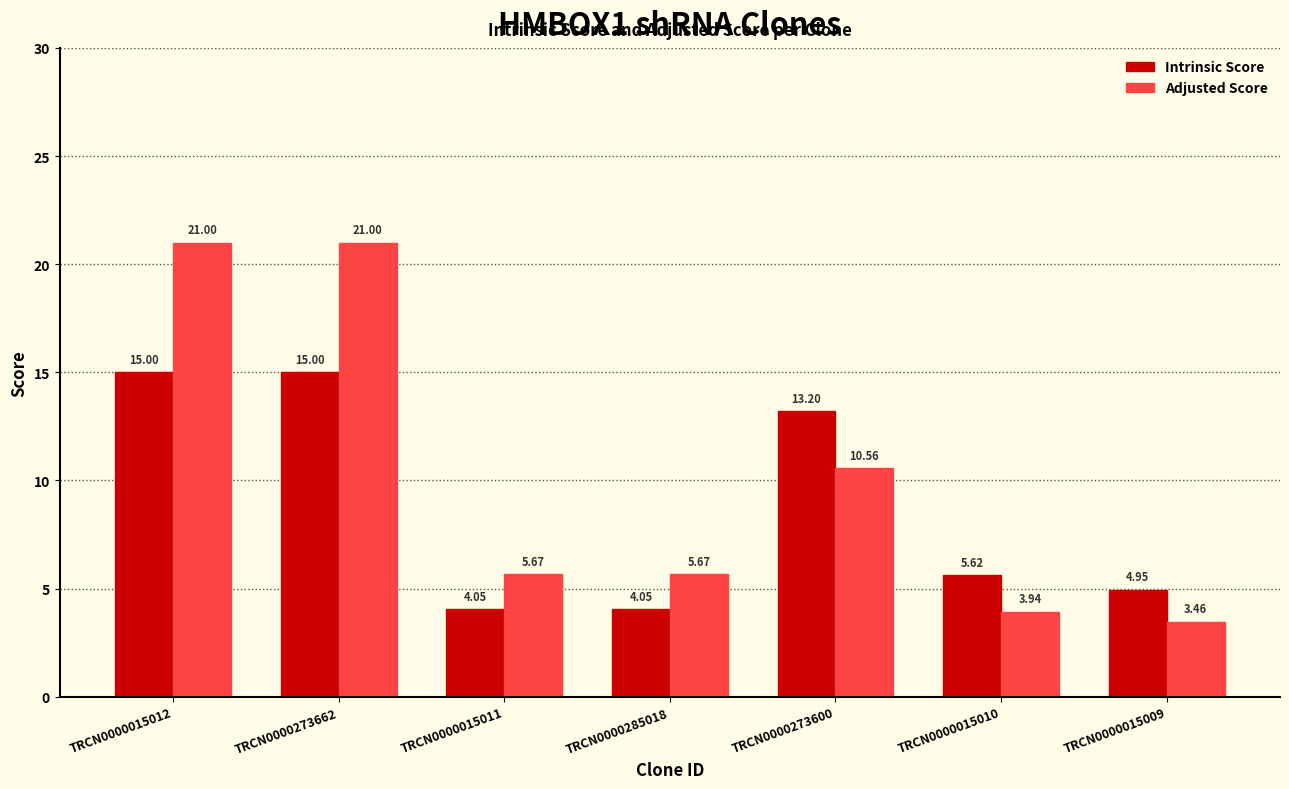

What is the total value across all series at TRCN0000273600?

23.8